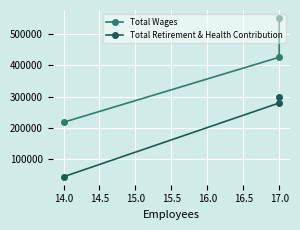

True or false: Total Retirement & Health Contribution has a value of 445760 at 17.0.

False